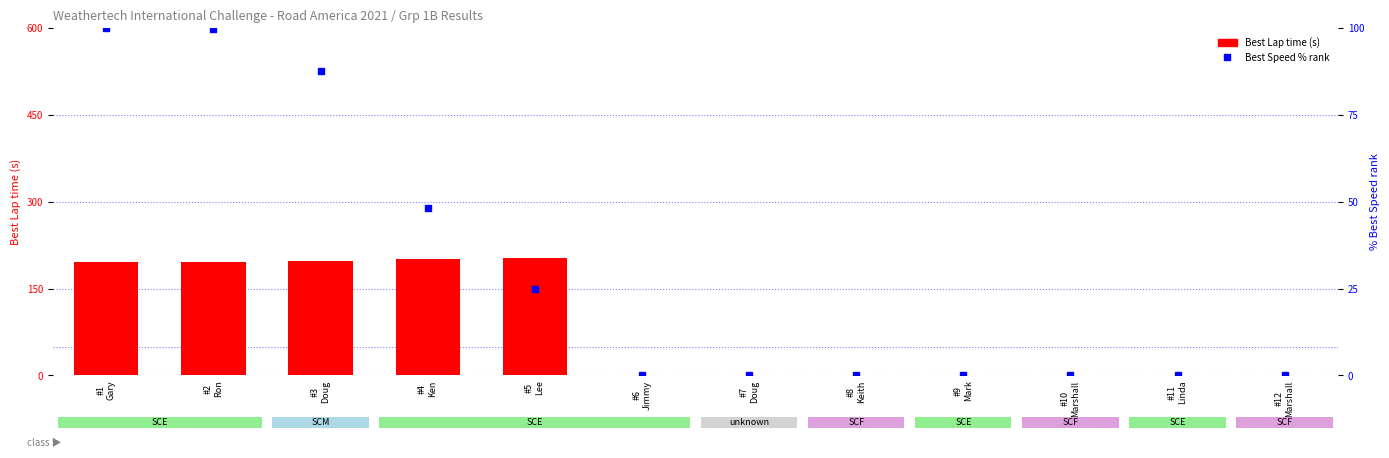

Reading left to right, list all the values displayed in this chart.

Best Lap time: #1
Gary=195.9	#2
Ron=196.0	#3
Doug=197.0	#4
Ken=200.5	#5
Lee=202.6	#6
Jimmy=0.0	#7
Doug=0.0	#8
Keith=0.0	#9
Mark=0.0	#10
Marshall=0.0	#11
Linda=0.0	#12
Marshall=0.0
Best Speed (pct rank): #1
Gary=100.0	#2
Ron=99.8	#3
Doug=87.7	#4
Ken=48.2	#5
Lee=25.0	#6
Jimmy=0.0	#7
Doug=0.0	#8
Keith=0.0	#9
Mark=0.0	#10
Marshall=0.0	#11
Linda=0.0	#12
Marshall=0.0